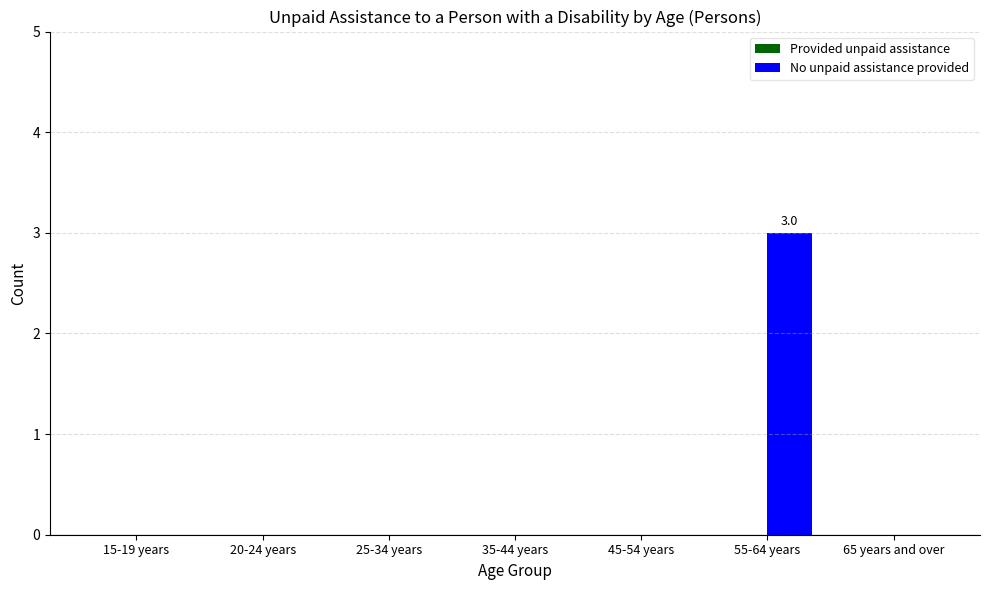

Which category has the highest value across all series?

55-64 years